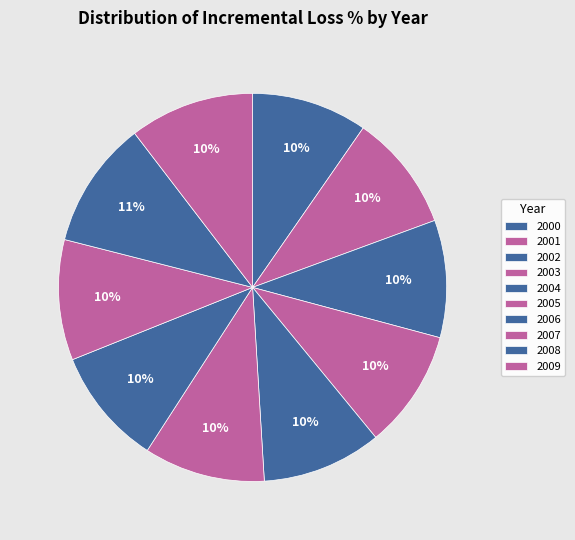

Is it true that 2005 is 1% of the pie?

False